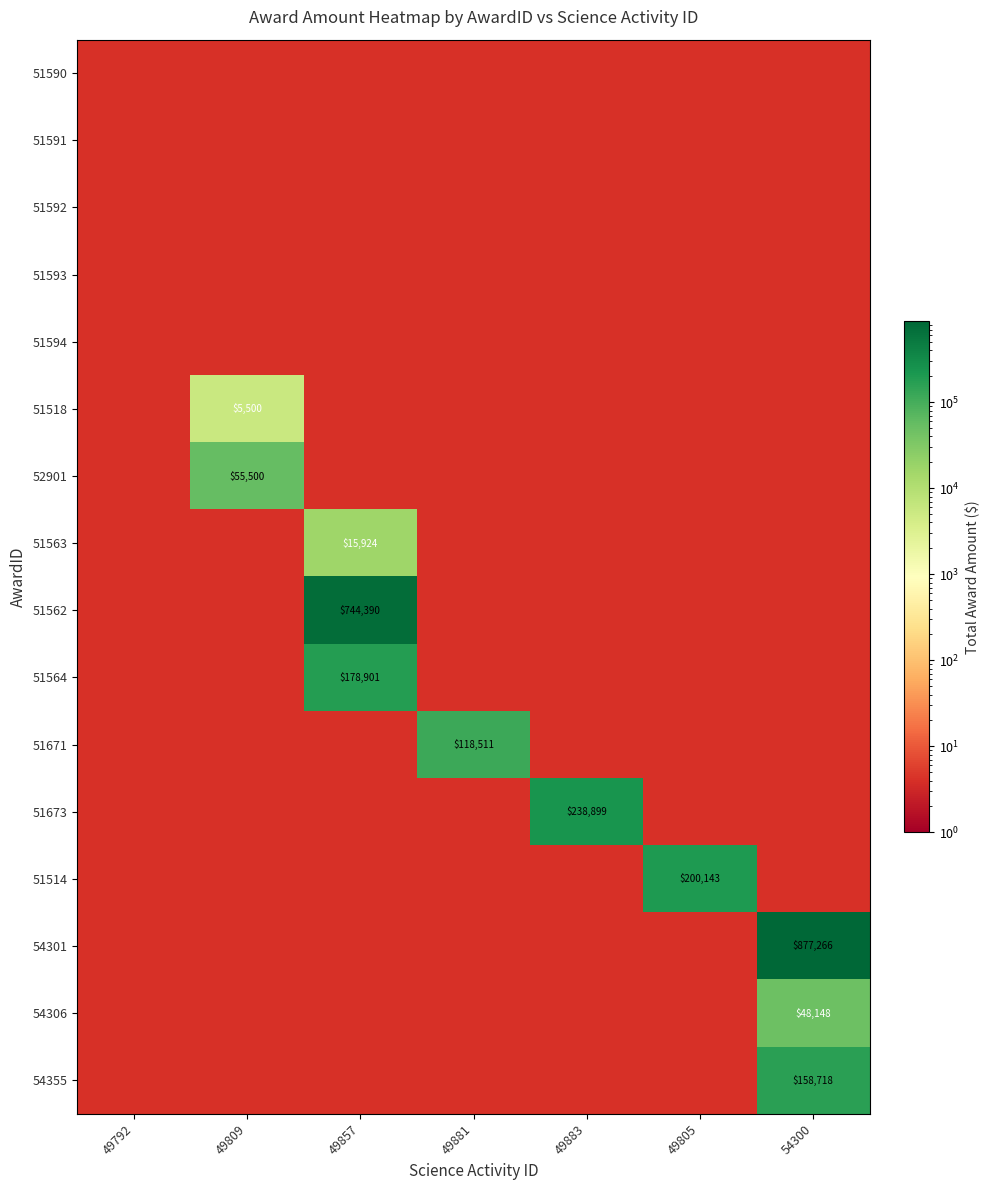

Between 49809 and 49881, which is larger?

49809